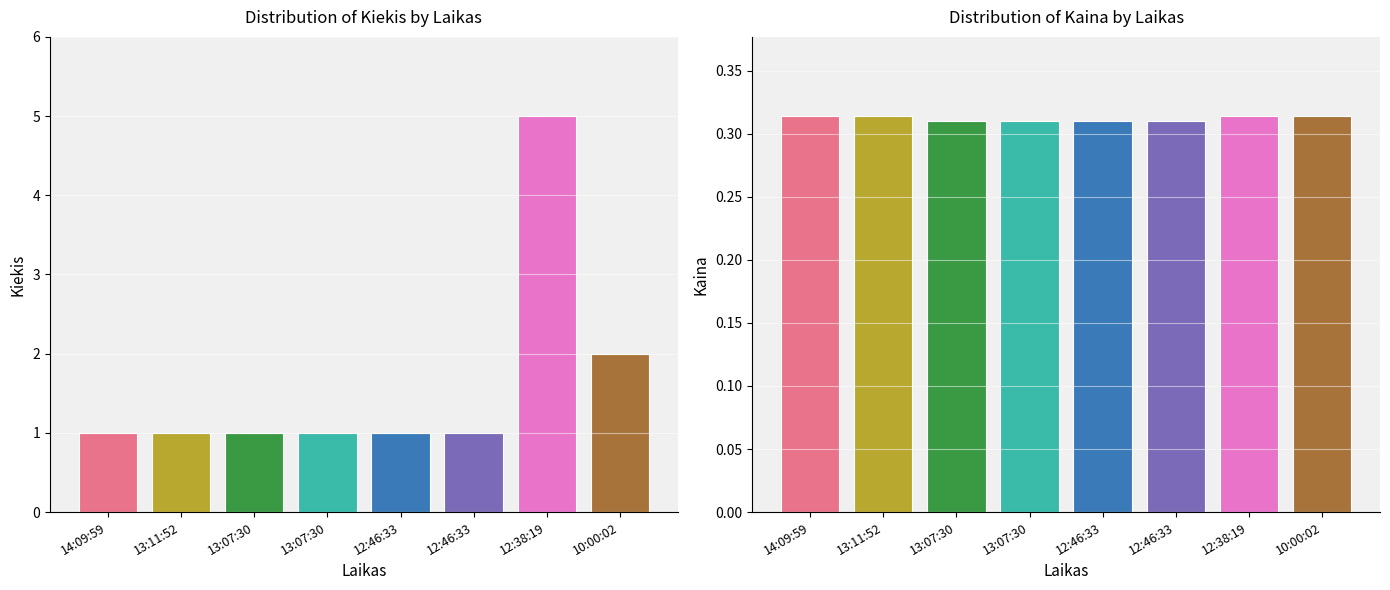

Are the bars grouped side by side (vs. stacked)?

Yes